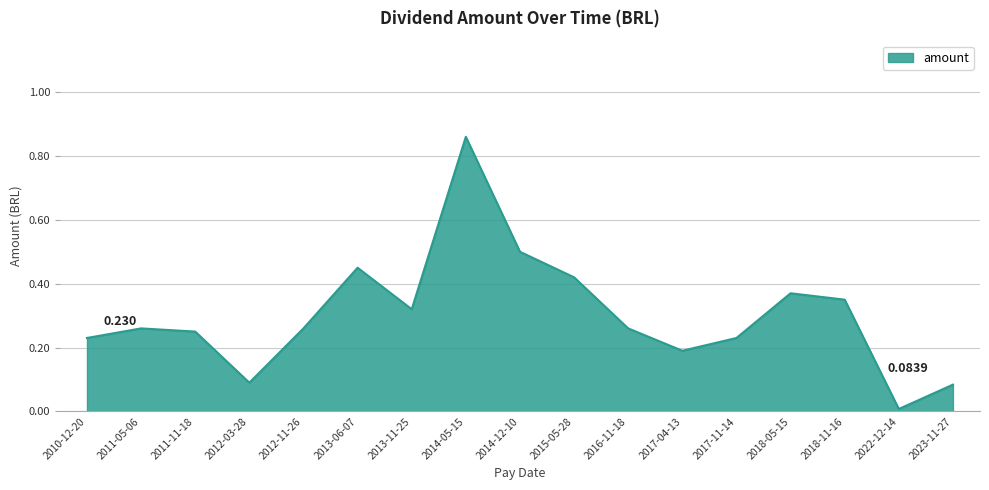

Does the chart have visible grid lines?

Yes